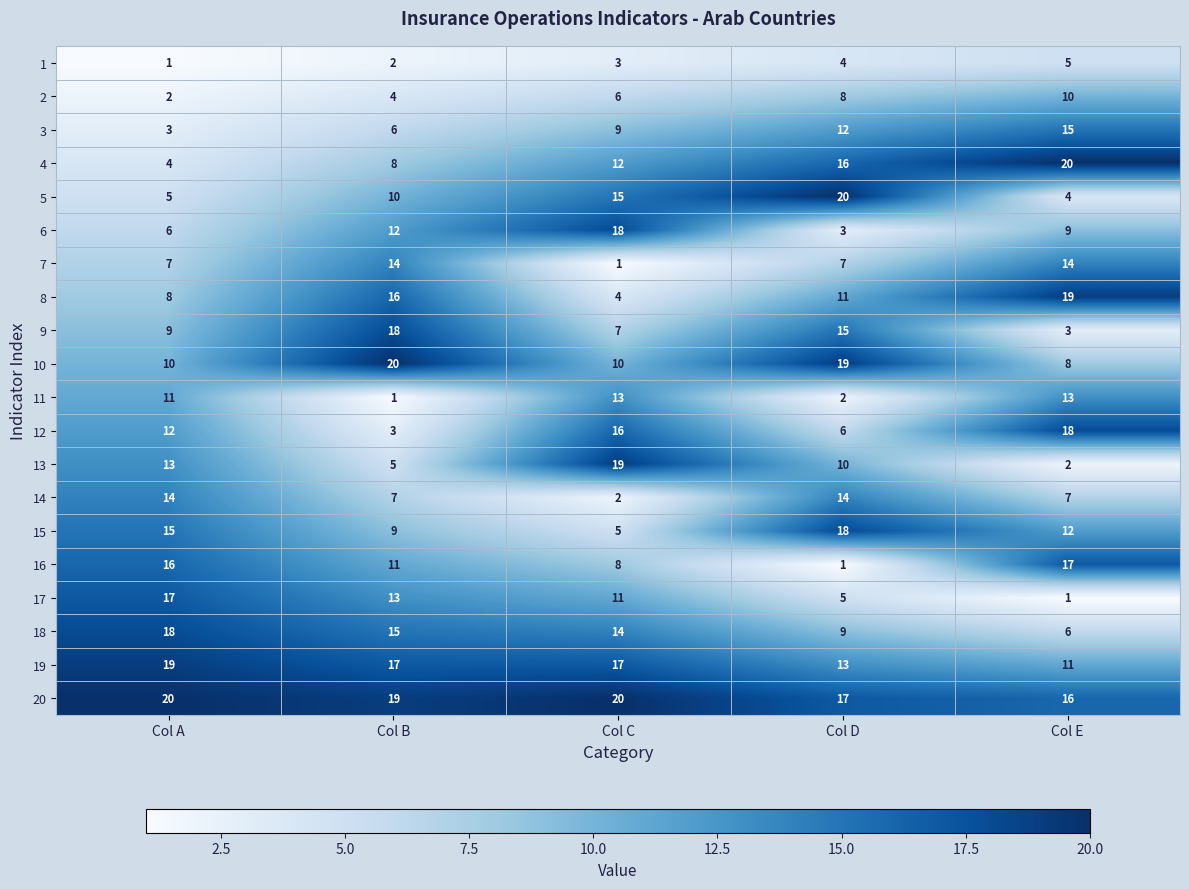

How many values in the 12 series are below 12?

2